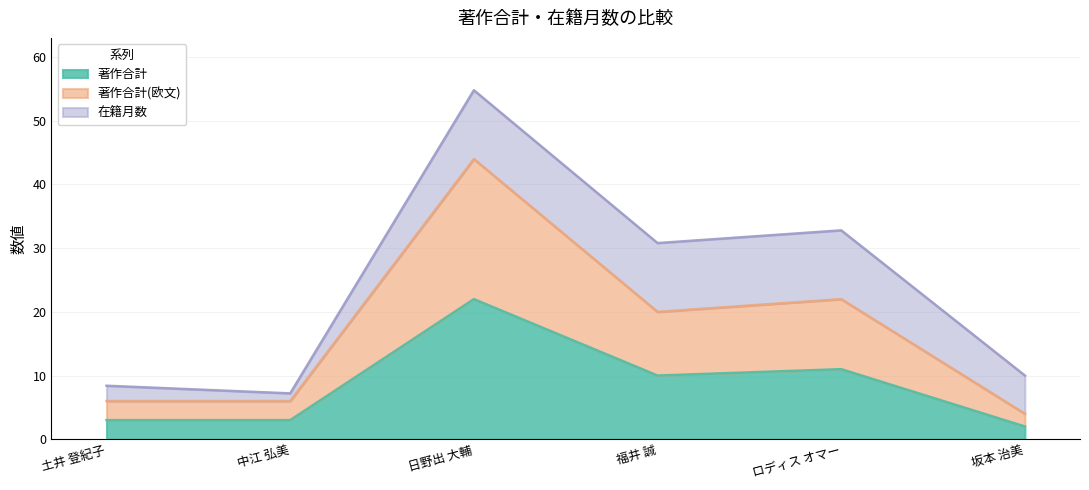

At which category is the sum across all series the highest?

日野出 大輔